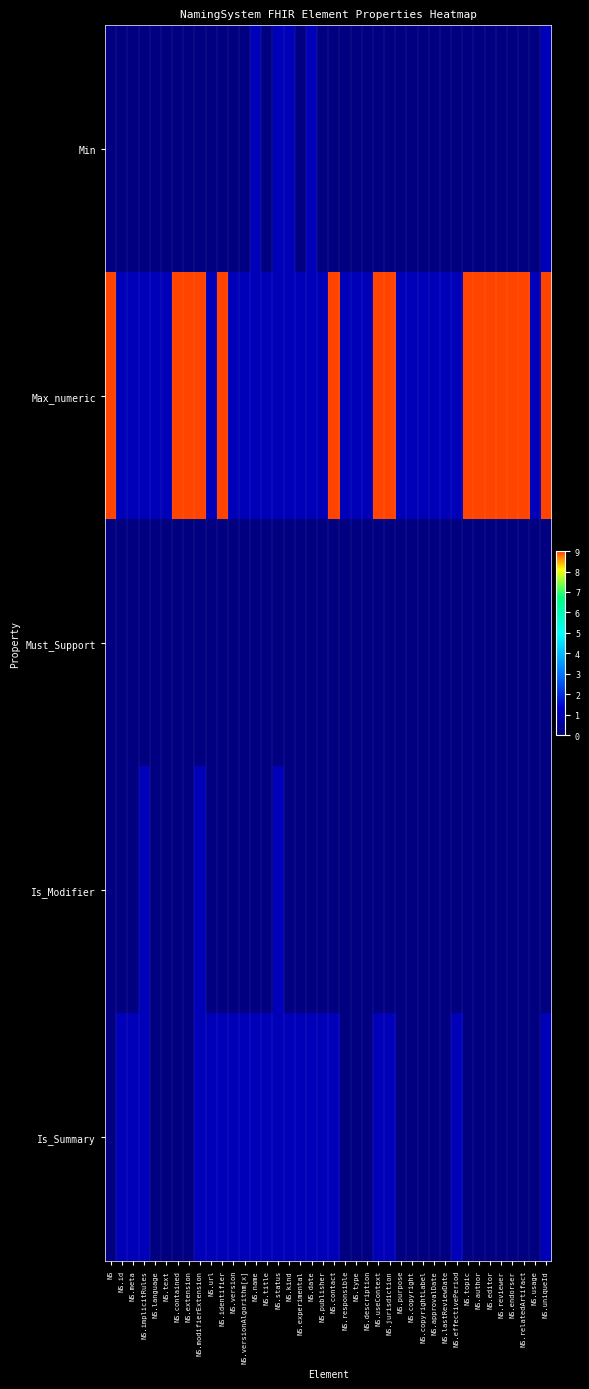

Reading left to right, extract all data points from this chart.

Min: NS=0	NS.id=0	NS.meta=0	NS.implicitRules=0	NS.language=0	NS.text=0	NS.contained=0	NS.extension=0	NS.modifierExtension=0	NS.url=0	NS.identifier=0	NS.version=0	NS.versionAlgorithm[x]=0	NS.name=1	NS.title=0	NS.status=1	NS.kind=1	NS.experimental=0	NS.date=1	NS.publisher=0	NS.contact=0	NS.responsible=0	NS.type=0	NS.description=0	NS.useContext=0	NS.jurisdiction=0	NS.purpose=0	NS.copyright=0	NS.copyrightLabel=0	NS.approvalDate=0	NS.lastReviewDate=0	NS.effectivePeriod=0	NS.topic=0	NS.author=0	NS.editor=0	NS.reviewer=0	NS.endorser=0	NS.relatedArtifact=0	NS.usage=0	NS.uniqueId=1
Max_numeric: NS=9	NS.id=1	NS.meta=1	NS.implicitRules=1	NS.language=1	NS.text=1	NS.contained=9	NS.extension=9	NS.modifierExtension=9	NS.url=1	NS.identifier=9	NS.version=1	NS.versionAlgorithm[x]=1	NS.name=1	NS.title=1	NS.status=1	NS.kind=1	NS.experimental=1	NS.date=1	NS.publisher=1	NS.contact=9	NS.responsible=1	NS.type=1	NS.description=1	NS.useContext=9	NS.jurisdiction=9	NS.purpose=1	NS.copyright=1	NS.copyrightLabel=1	NS.approvalDate=1	NS.lastReviewDate=1	NS.effectivePeriod=1	NS.topic=9	NS.author=9	NS.editor=9	NS.reviewer=9	NS.endorser=9	NS.relatedArtifact=9	NS.usage=1	NS.uniqueId=9
Must_Support: NS=0	NS.id=0	NS.meta=0	NS.implicitRules=0	NS.language=0	NS.text=0	NS.contained=0	NS.extension=0	NS.modifierExtension=0	NS.url=0	NS.identifier=0	NS.version=0	NS.versionAlgorithm[x]=0	NS.name=0	NS.title=0	NS.status=0	NS.kind=0	NS.experimental=0	NS.date=0	NS.publisher=0	NS.contact=0	NS.responsible=0	NS.type=0	NS.description=0	NS.useContext=0	NS.jurisdiction=0	NS.purpose=0	NS.copyright=0	NS.copyrightLabel=0	NS.approvalDate=0	NS.lastReviewDate=0	NS.effectivePeriod=0	NS.topic=0	NS.author=0	NS.editor=0	NS.reviewer=0	NS.endorser=0	NS.relatedArtifact=0	NS.usage=0	NS.uniqueId=0
Is_Modifier: NS=0	NS.id=0	NS.meta=0	NS.implicitRules=1	NS.language=0	NS.text=0	NS.contained=0	NS.extension=0	NS.modifierExtension=1	NS.url=0	NS.identifier=0	NS.version=0	NS.versionAlgorithm[x]=0	NS.name=0	NS.title=0	NS.status=1	NS.kind=0	NS.experimental=0	NS.date=0	NS.publisher=0	NS.contact=0	NS.responsible=0	NS.type=0	NS.description=0	NS.useContext=0	NS.jurisdiction=0	NS.purpose=0	NS.copyright=0	NS.copyrightLabel=0	NS.approvalDate=0	NS.lastReviewDate=0	NS.effectivePeriod=0	NS.topic=0	NS.author=0	NS.editor=0	NS.reviewer=0	NS.endorser=0	NS.relatedArtifact=0	NS.usage=0	NS.uniqueId=0
Is_Summary: NS=0	NS.id=1	NS.meta=1	NS.implicitRules=1	NS.language=0	NS.text=0	NS.contained=0	NS.extension=0	NS.modifierExtension=1	NS.url=1	NS.identifier=1	NS.version=1	NS.versionAlgorithm[x]=1	NS.name=1	NS.title=1	NS.status=1	NS.kind=1	NS.experimental=1	NS.date=1	NS.publisher=1	NS.contact=1	NS.responsible=0	NS.type=0	NS.description=0	NS.useContext=1	NS.jurisdiction=1	NS.purpose=0	NS.copyright=0	NS.copyrightLabel=0	NS.approvalDate=0	NS.lastReviewDate=0	NS.effectivePeriod=1	NS.topic=0	NS.author=0	NS.editor=0	NS.reviewer=0	NS.endorser=0	NS.relatedArtifact=0	NS.usage=0	NS.uniqueId=1